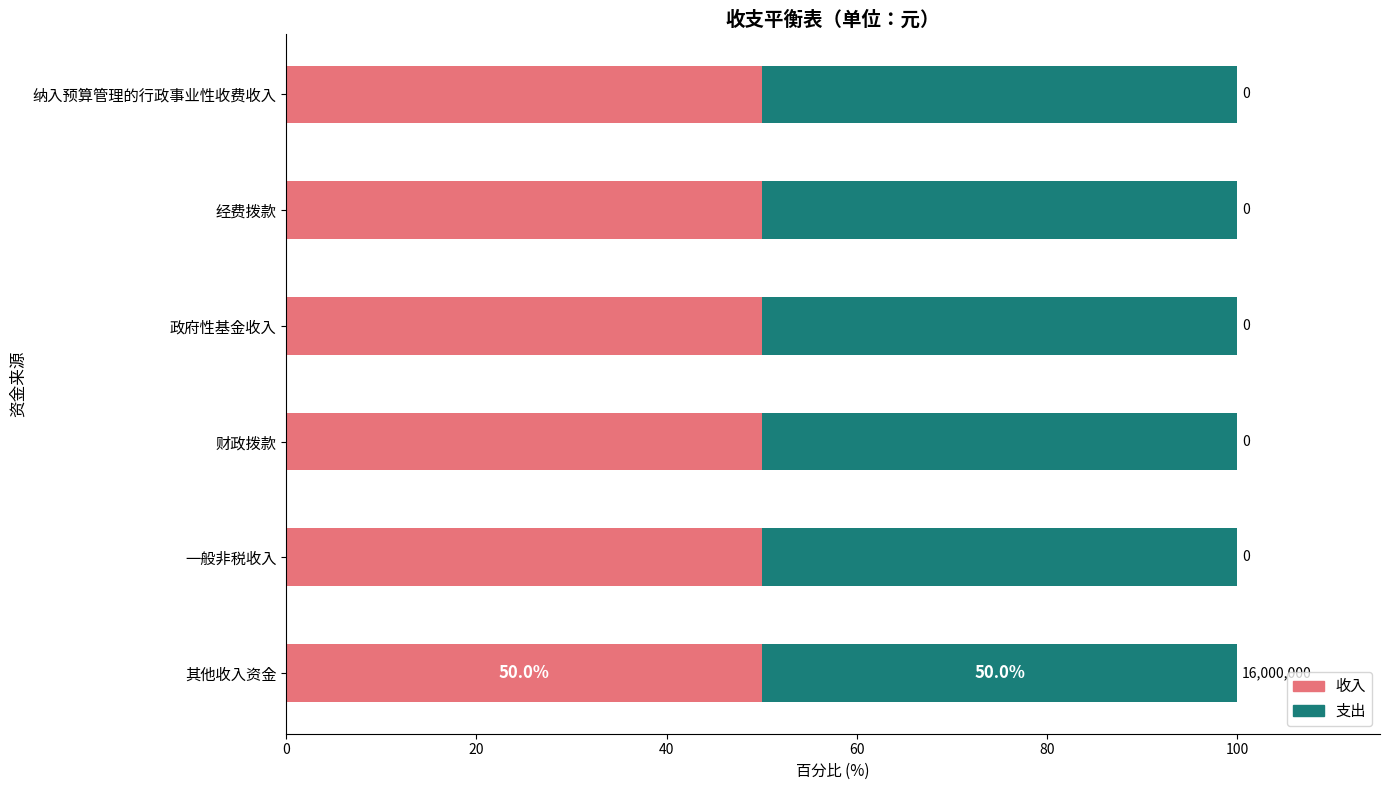

How many positive values does the 支出 series have?

1